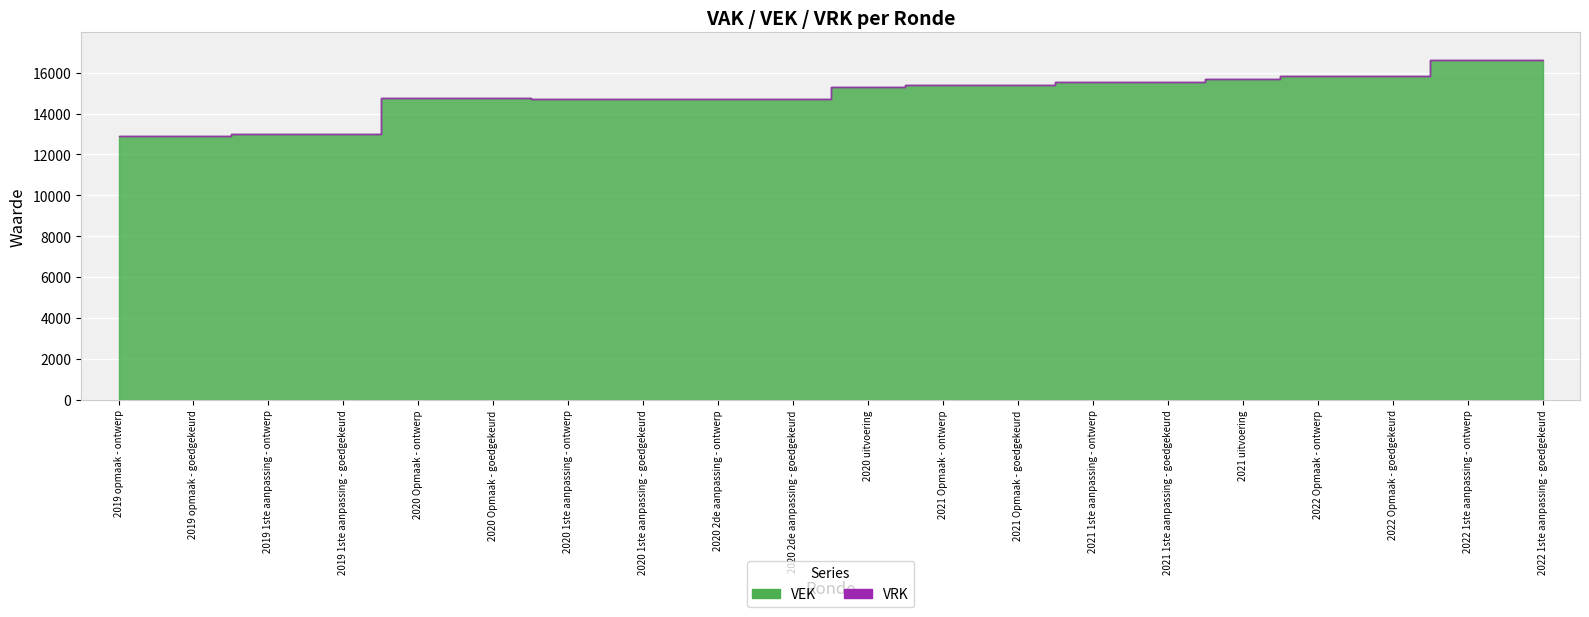

Count the number of data series in this chart.

2